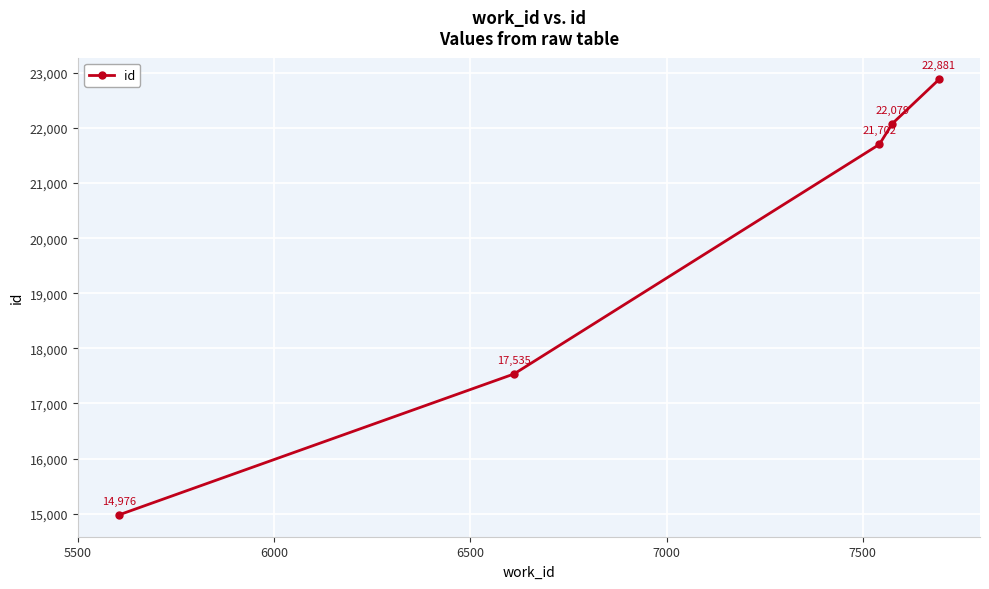

What is the smallest value displayed?

14976